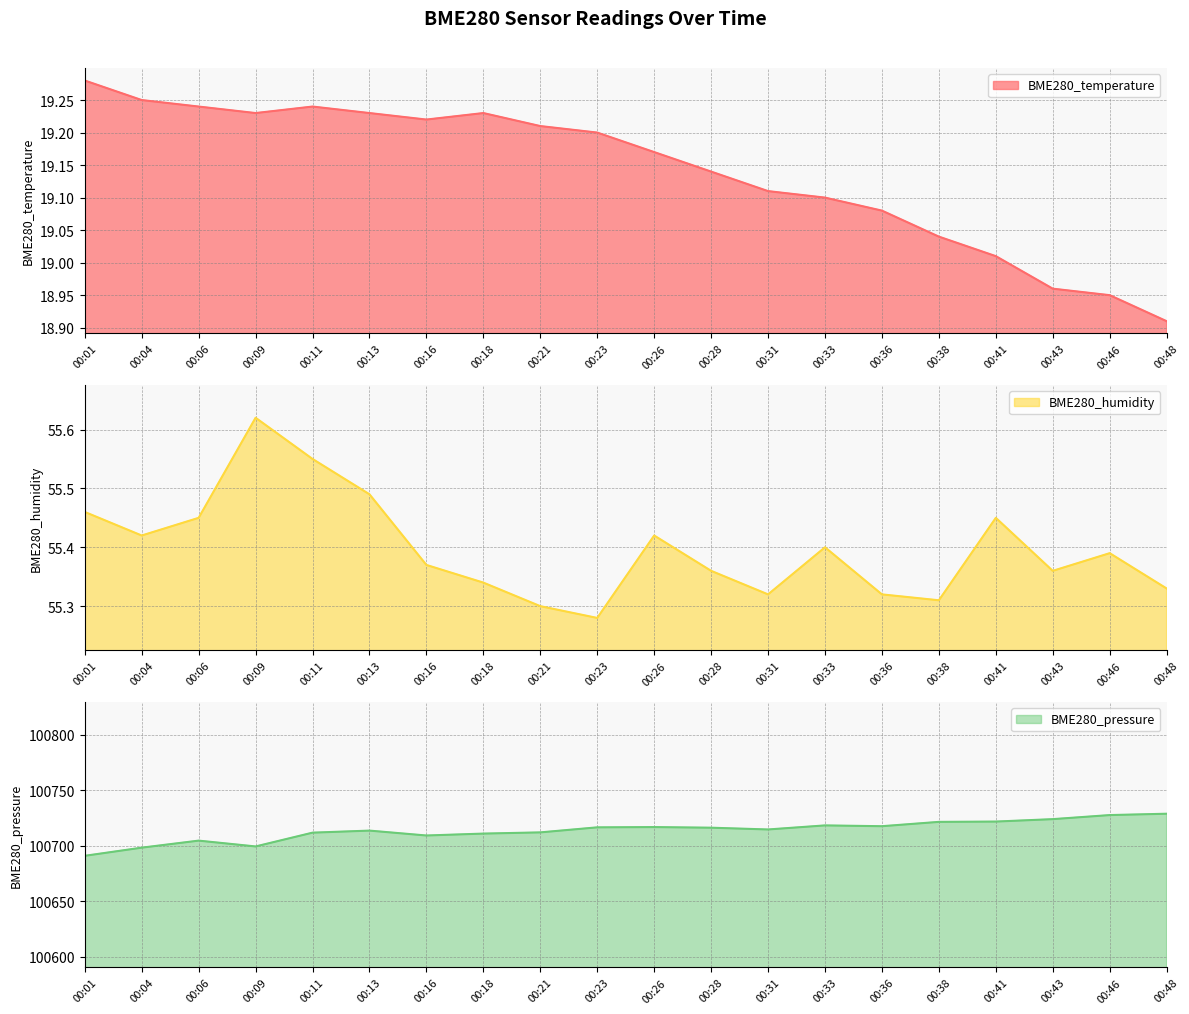

What is the total value across all series at 00:11?

100786.6